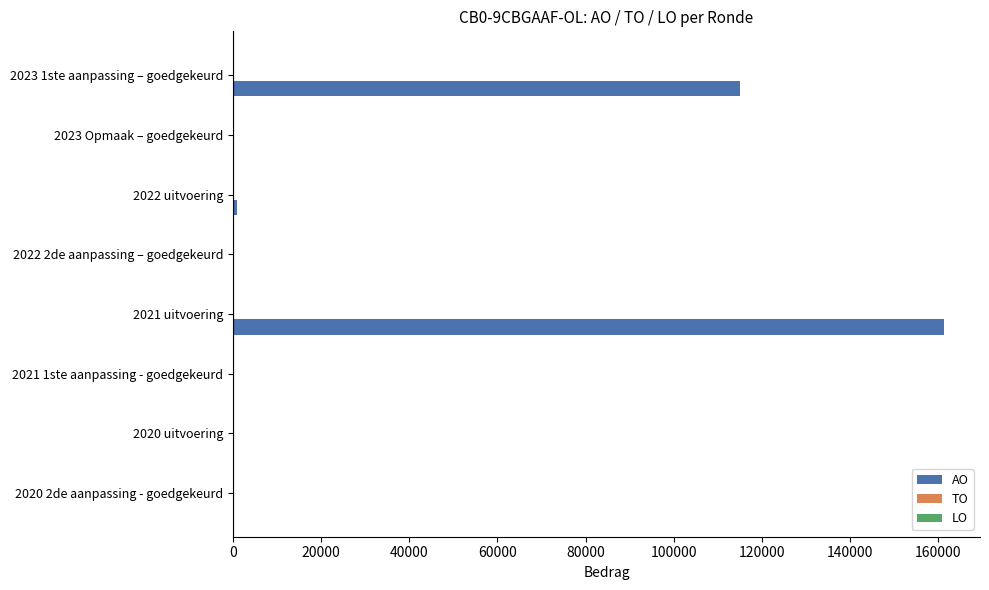

At which category does the chart reach its peak across all series?

2021 uitvoering